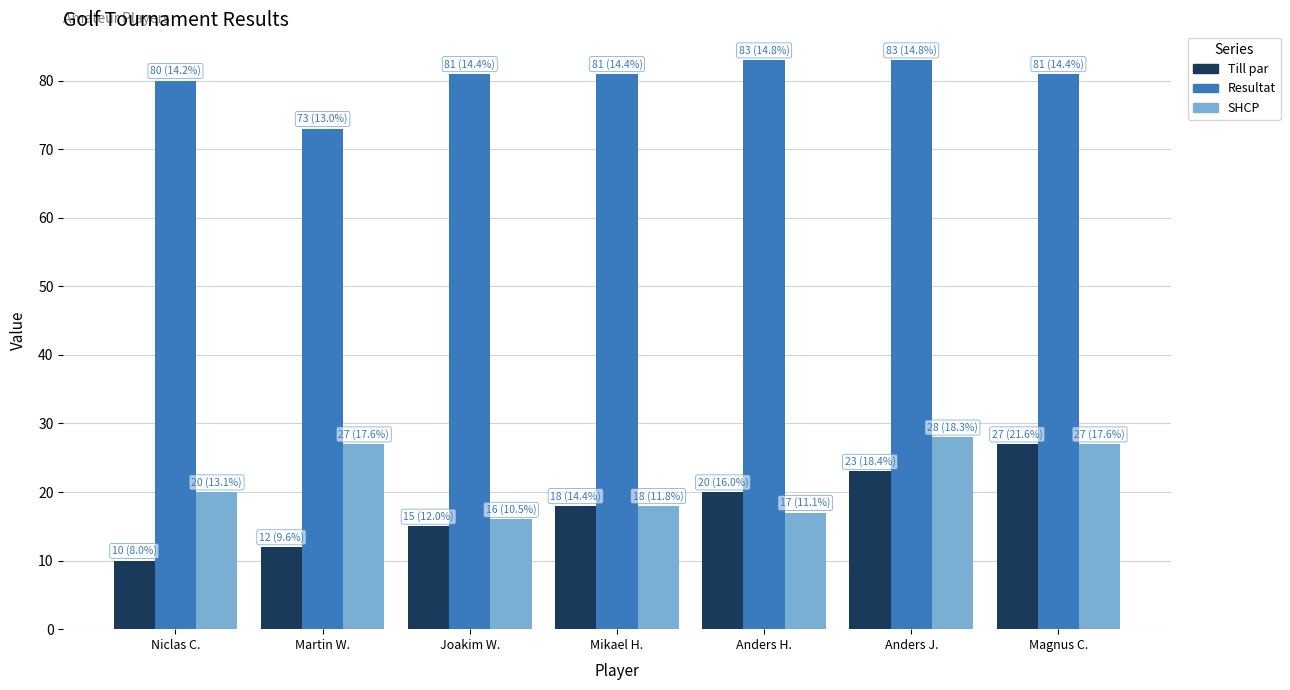

How many values in the SHCP series are below 20?

3